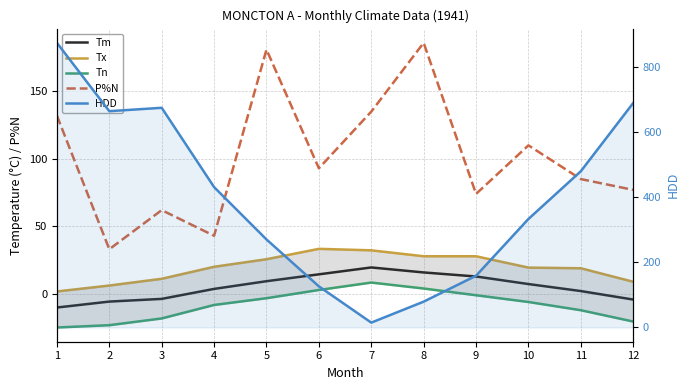

List the series in order of their peak value, lowest first.

Tn, Tm, Tx, P%N, HDD